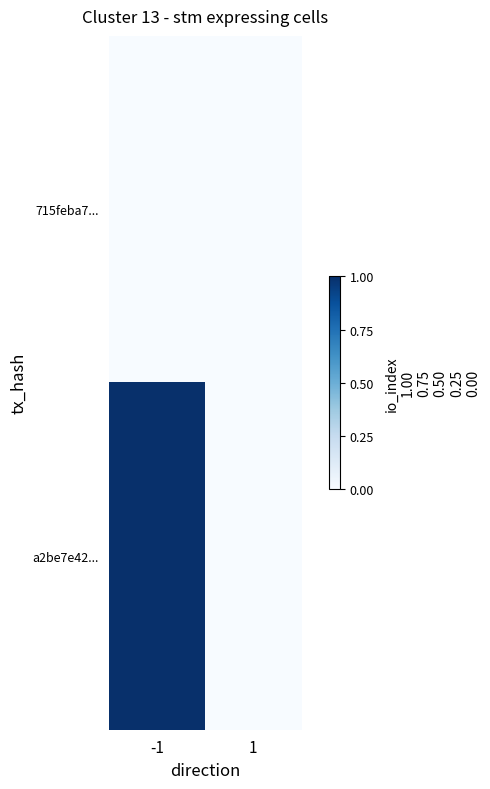

Which series has the widest spread of values?

a2be7e42...